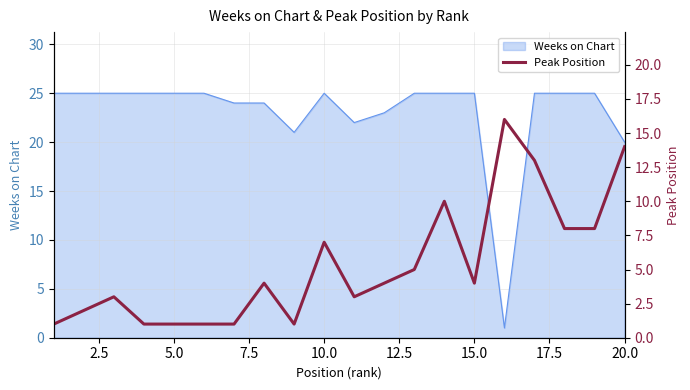

What is the smallest value displayed?

1